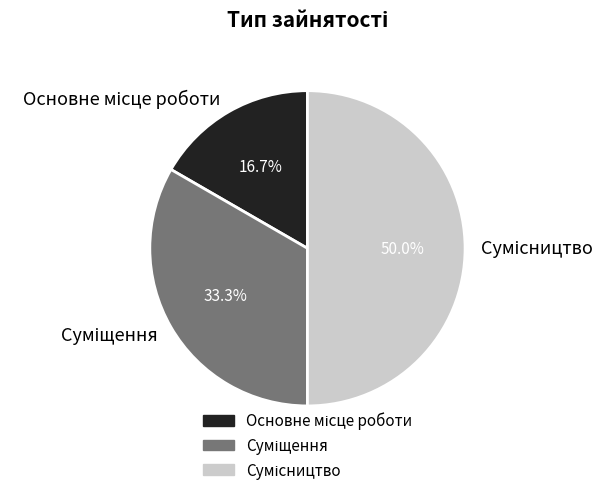

What percentage is NOT represented by Сумісництво?

50.0%